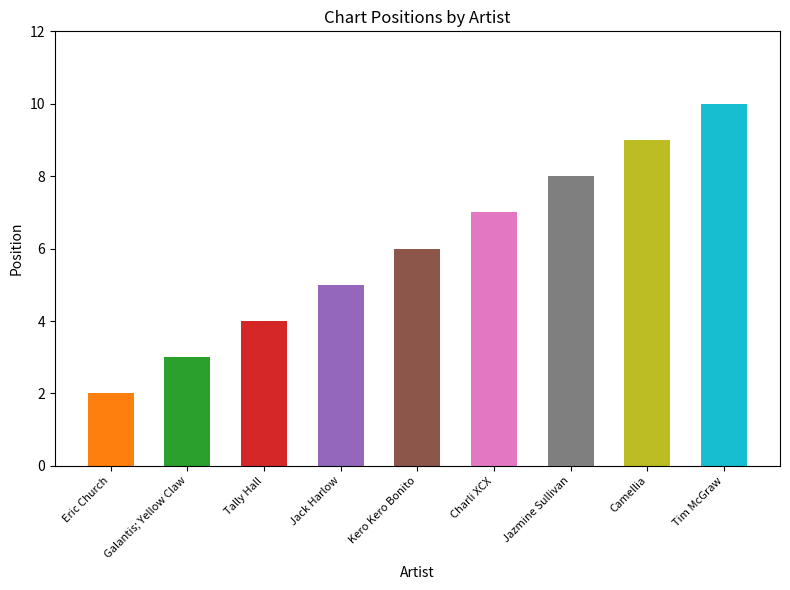

Which has a higher value, Jack Harlow or Eric Church?

Jack Harlow